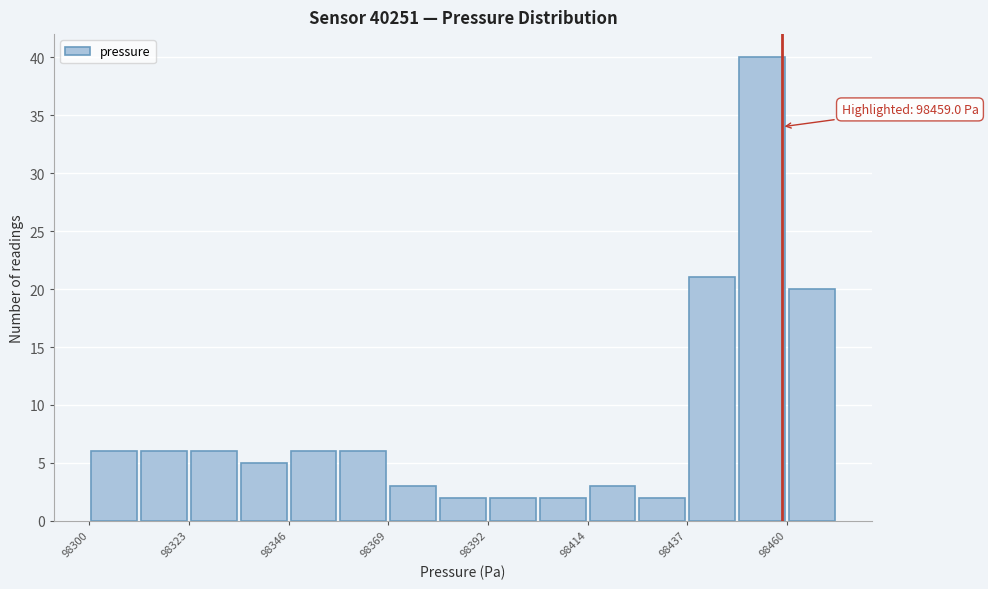

Read against the x-axis, roughly where is the centre of the tallest bar?

98455